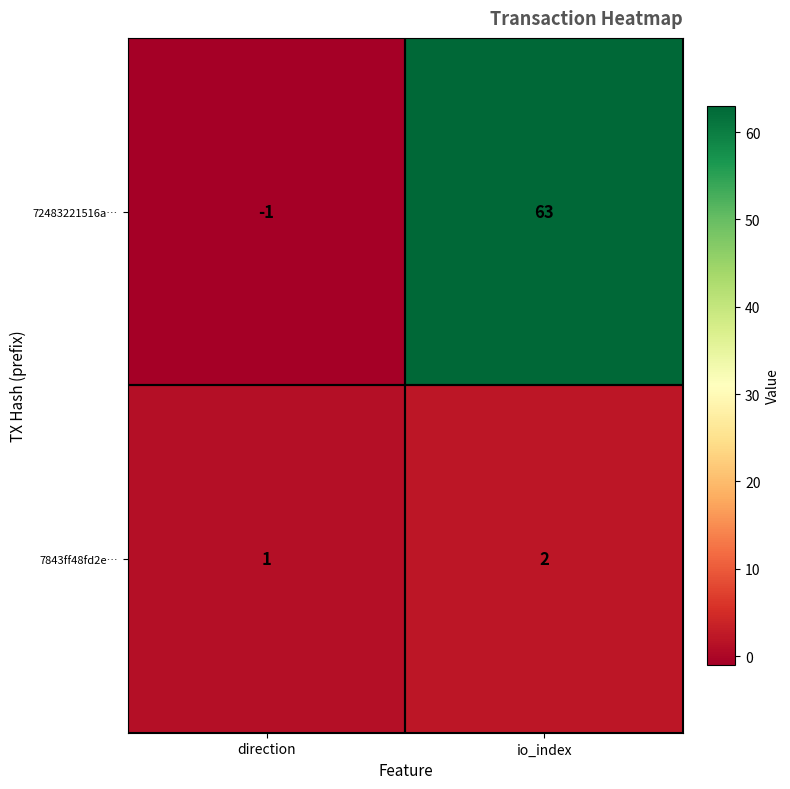

Which series has the widest spread of values?

72483221516a…